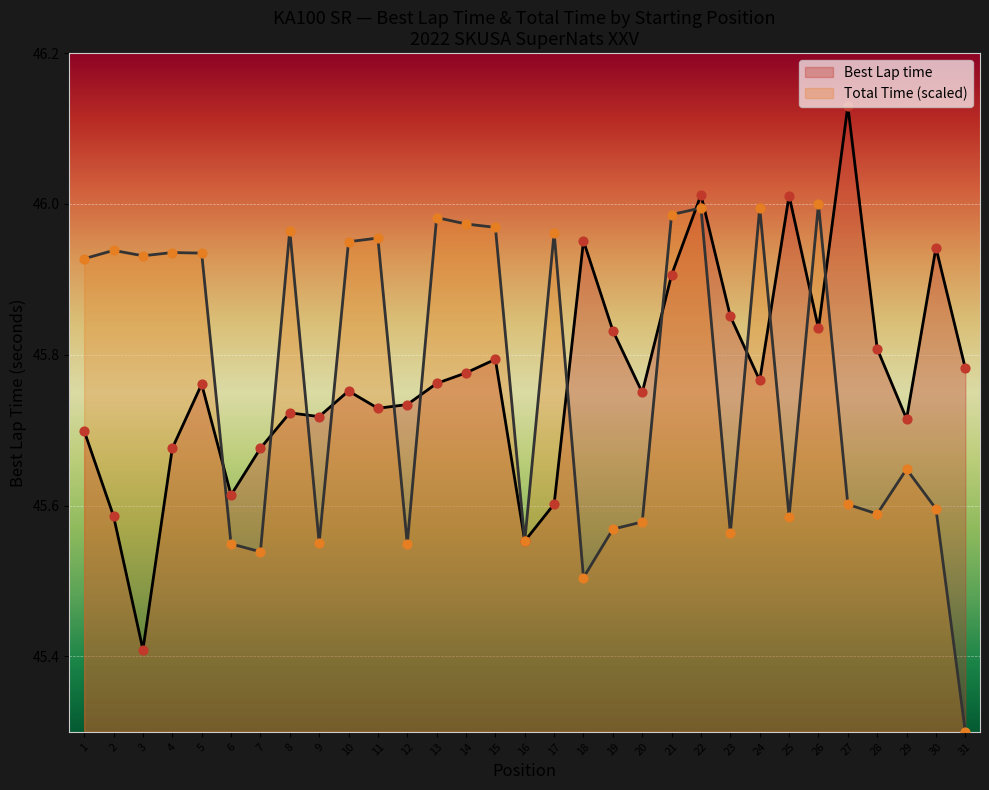

Which series has the largest total across all categories?

Best Lap time